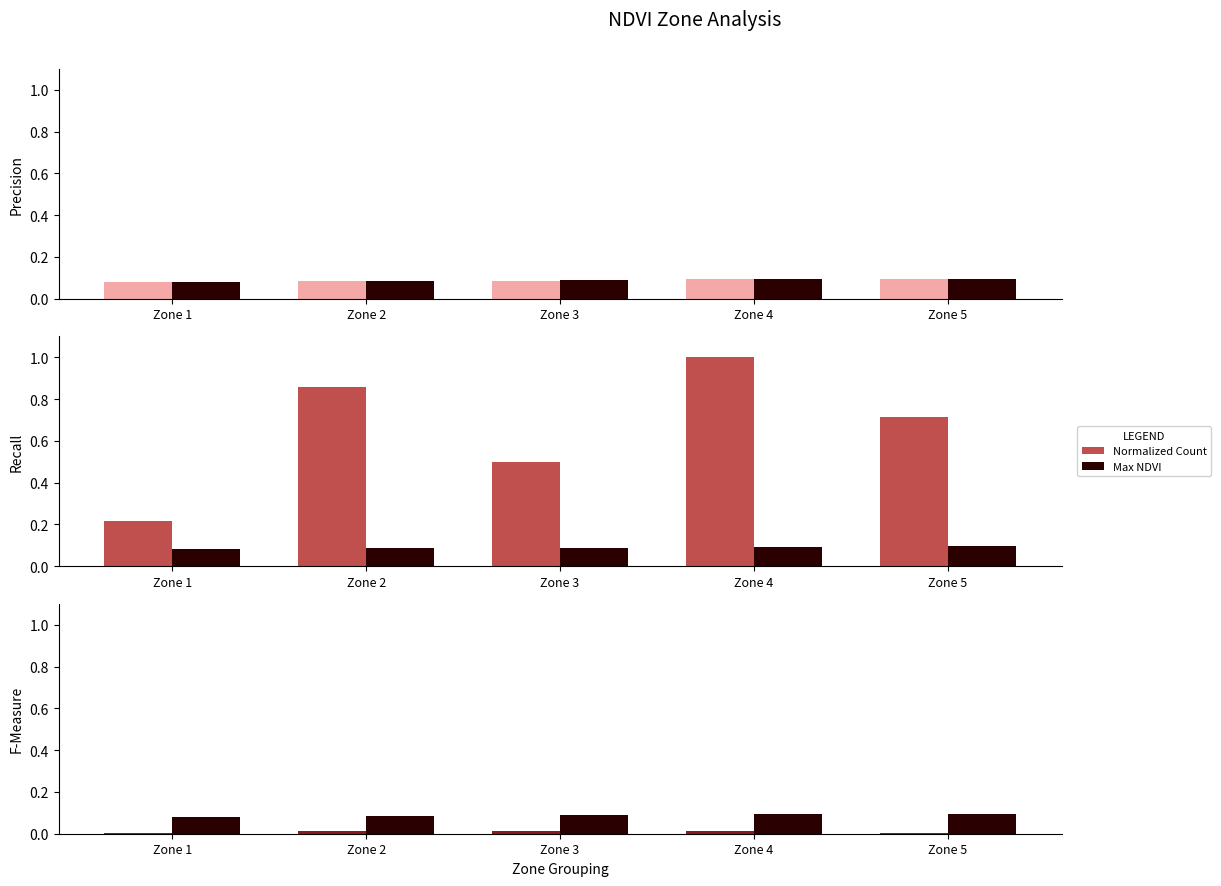

Is the value of Mean NDVI at Zone 4 greater than the value of Std Dev (×10) at Zone 1?

Yes